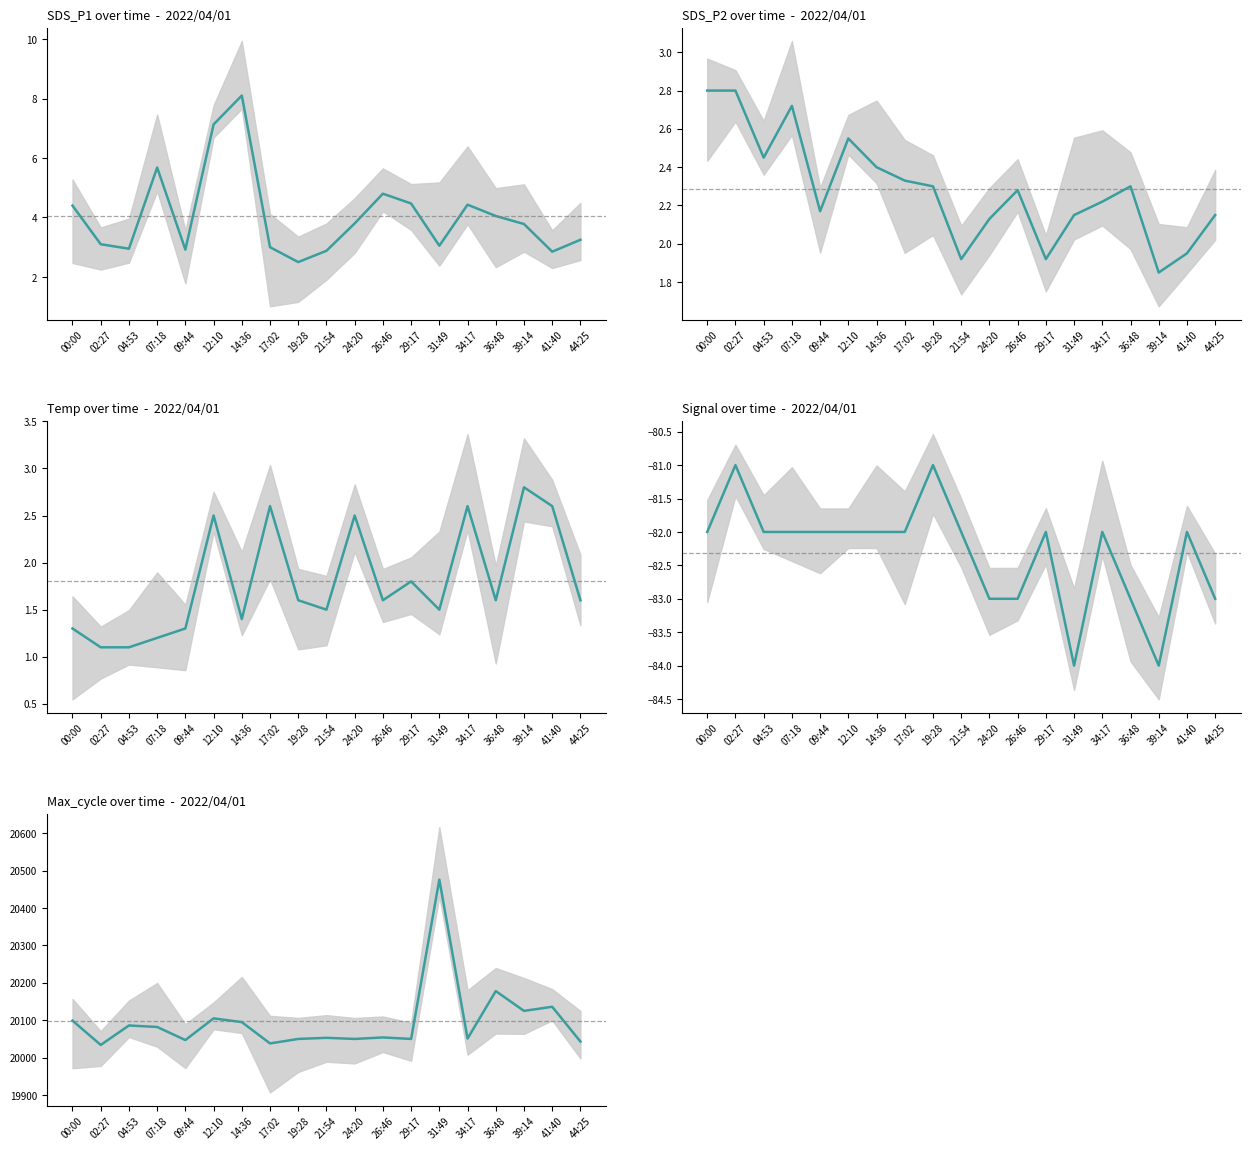

Reading right to left, transcribe all the data shown in this chart.

SDS_P1: 3.2	2.9	3.8	4.0	4.4	3.0	4.5	4.8	3.8	2.9	2.5	3.0	8.1	7.1	2.9	5.7	3.0	3.1	4.4
SDS_P2: 2.1	1.9	1.9	2.3	2.2	2.1	1.9	2.3	2.1	1.9	2.3	2.3	2.4	2.5	2.2	2.7	2.5	2.8	2.8
Temp: 1.6	2.6	2.8	1.6	2.6	1.5	1.8	1.6	2.5	1.5	1.6	2.6	1.4	2.5	1.3	1.2	1.1	1.1	1.3
Signal: -83.0	-82.0	-84.0	-83.0	-82.0	-84.0	-82.0	-83.0	-83.0	-82.0	-81.0	-82.0	-82.0	-82.0	-82.0	-82.0	-82.0	-81.0	-82.0
Max_cycle: 20043.0	20136.0	20125.0	20178.0	20051.0	20476.0	20050.0	20054.0	20050.0	20053.0	20050.0	20038.0	20095.0	20105.0	20047.0	20082.0	20086.0	20034.0	20099.0